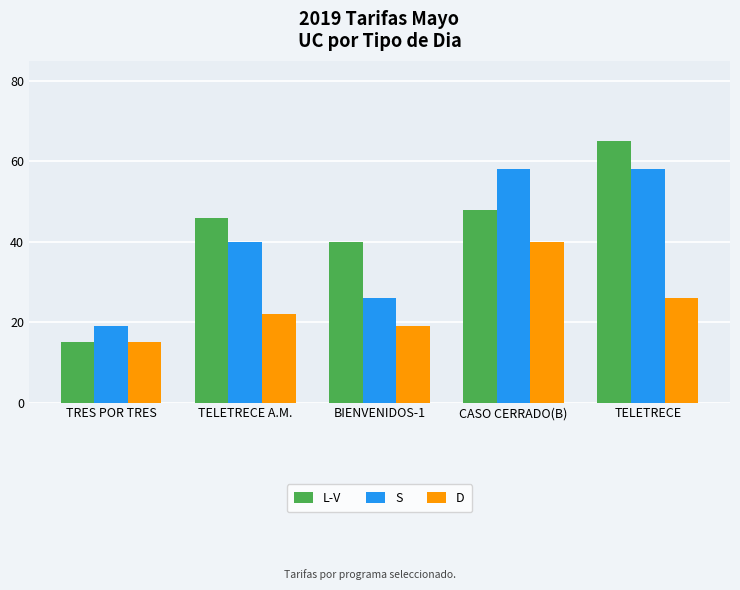

How many groups of bars are there?

5